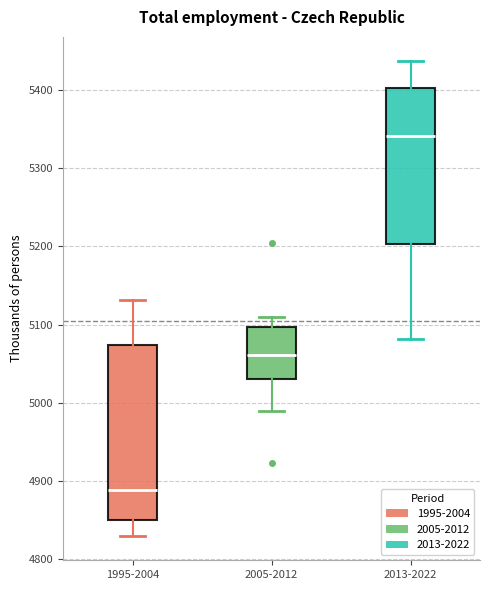

Comparing the boxes themselves (not the whiskers), which one is the tallest?

1995-2004